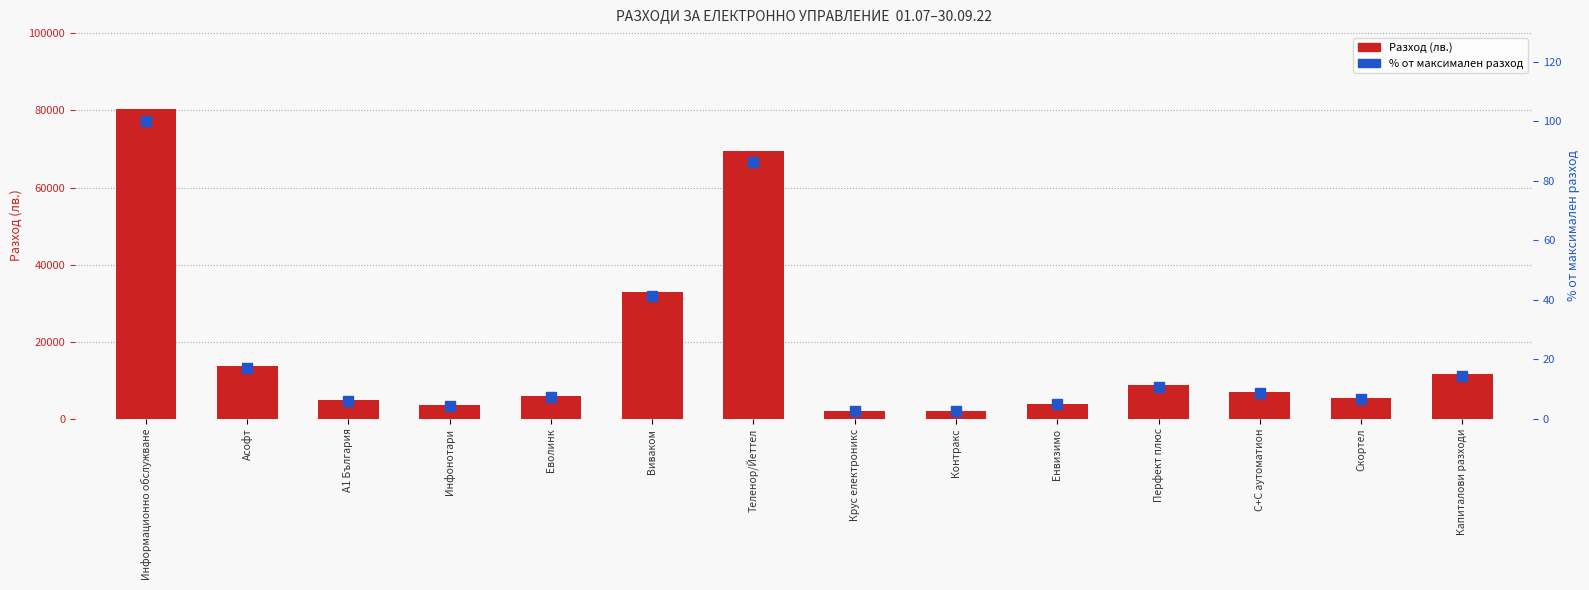

Is the value of % от максимален разход at Теленор/Йеттел greater than the value of Разход (лв.) at А1 България?

No